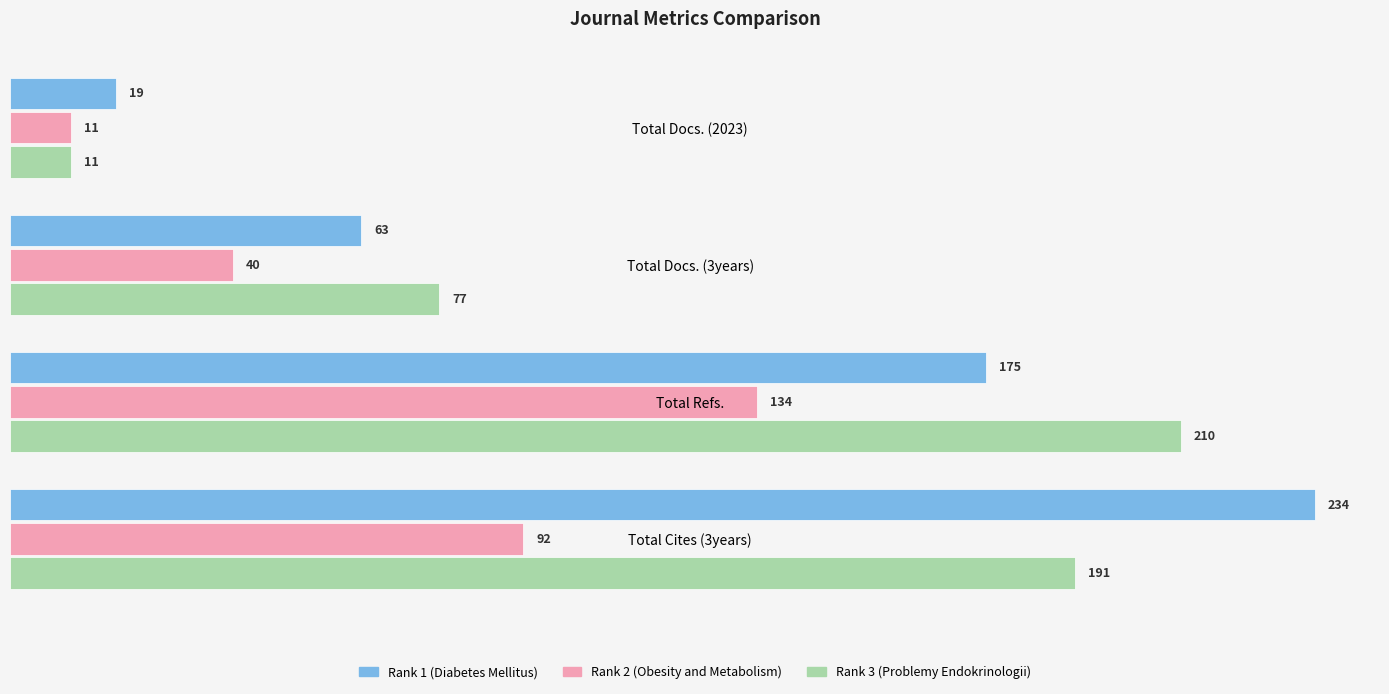

What is the difference between the highest and lowest values at Total Refs.?

76